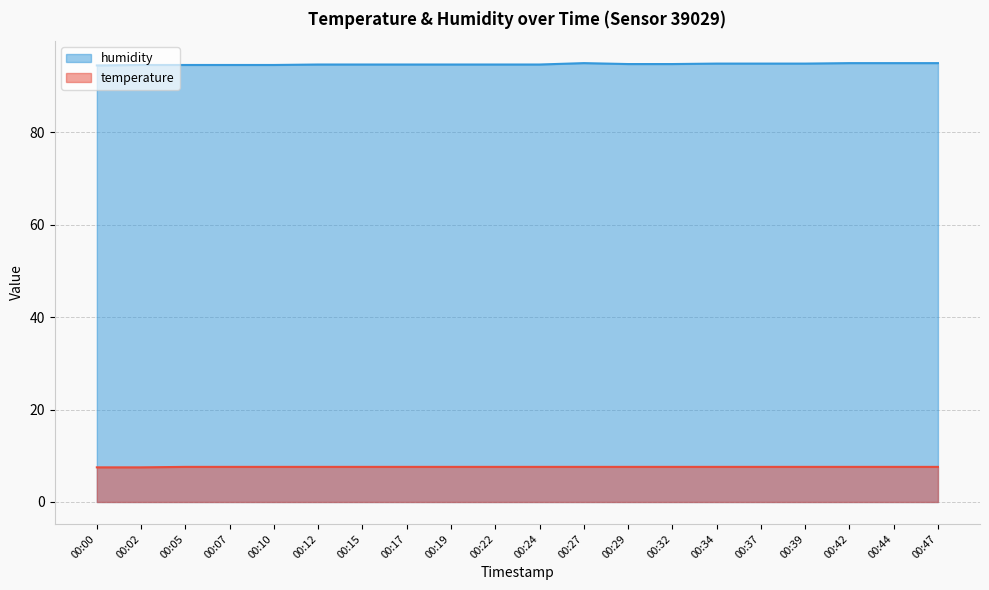

At which category is the sum across all series the highest?

00:27